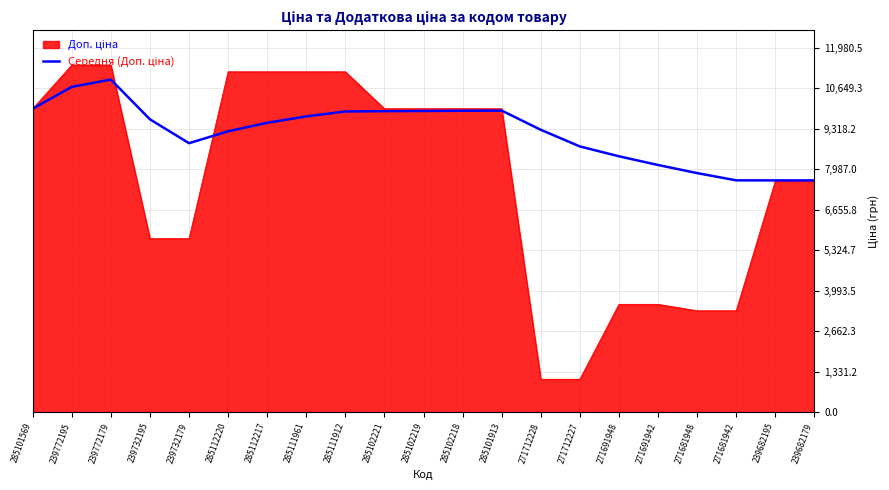

What is the difference between the highest and lowest values at 285112220?

1956.0